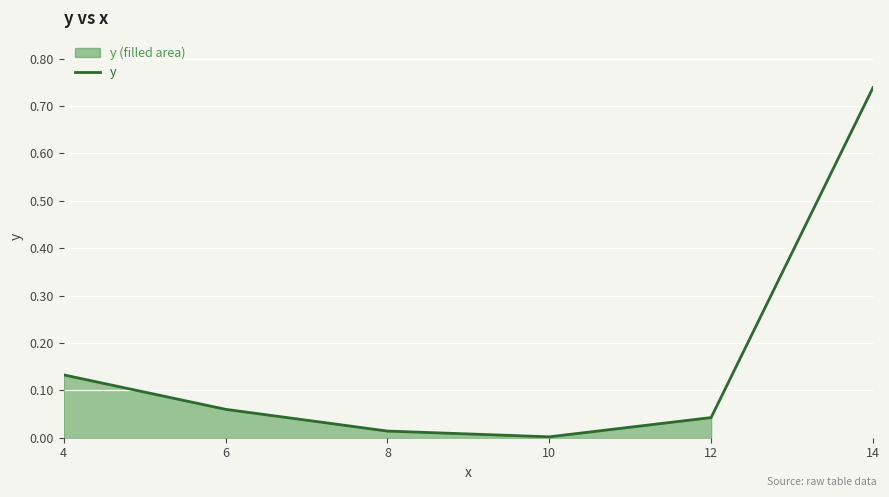

The chart shows a value of 0.0 at 8. True or false?

True